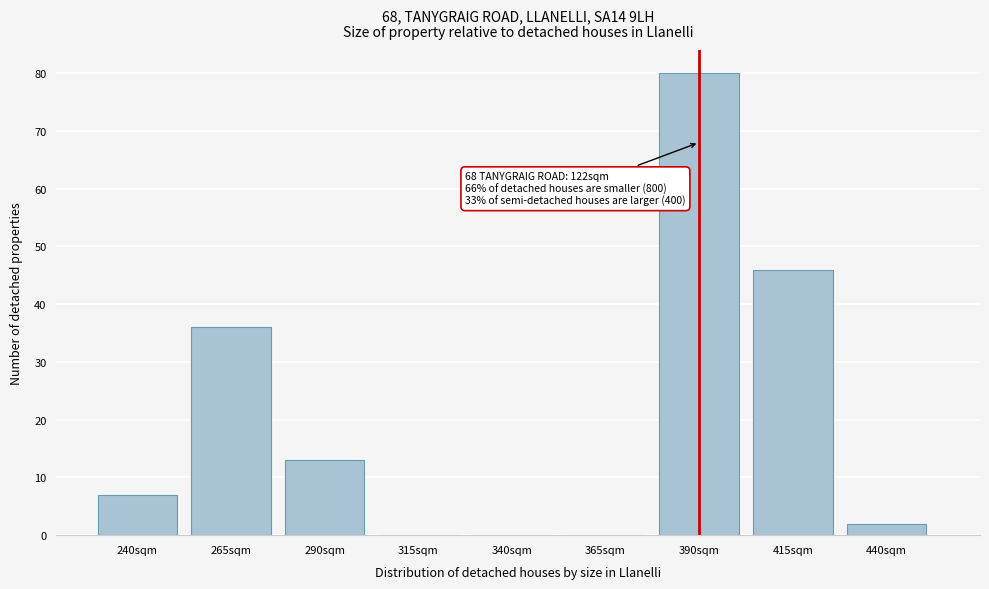

Reading right to left, extract all data points from this chart.

440sqm=2	415sqm=46	390sqm=80	365sqm=0	340sqm=0	315sqm=0	290sqm=13	265sqm=36	240sqm=7